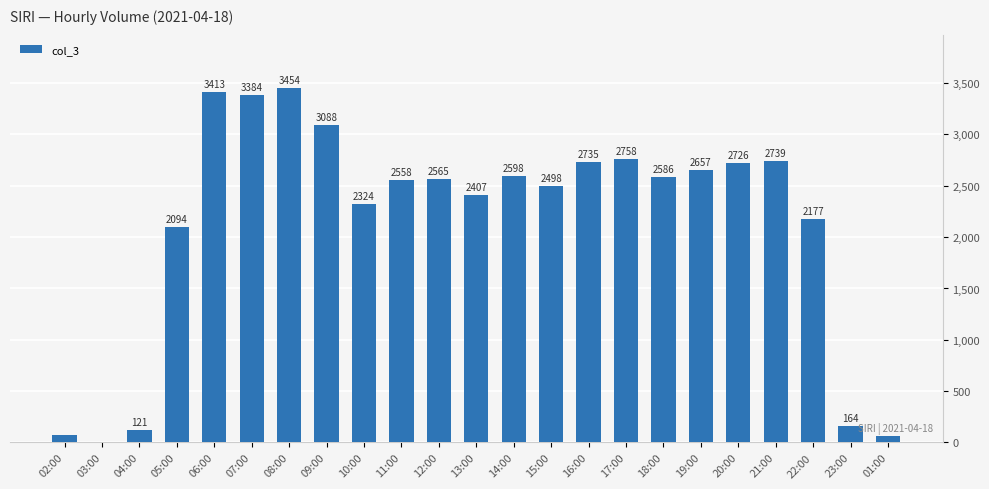

Where does the data first go above 2565?

06:00